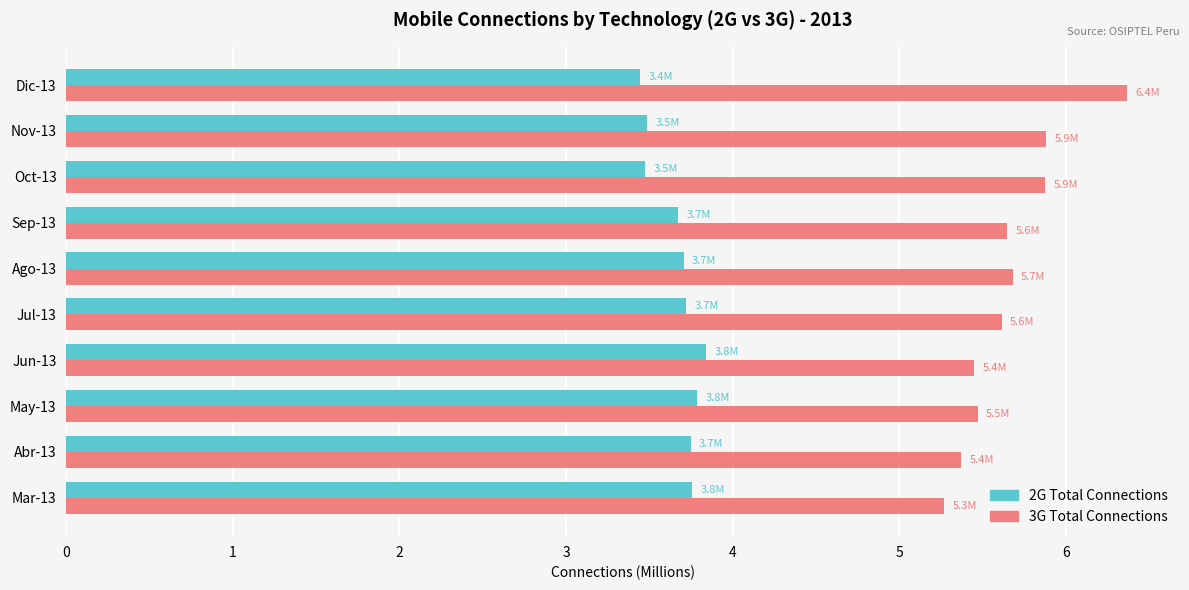

What is the difference between the maximum and second lowest values in the 3G Total Connections series?

1.0